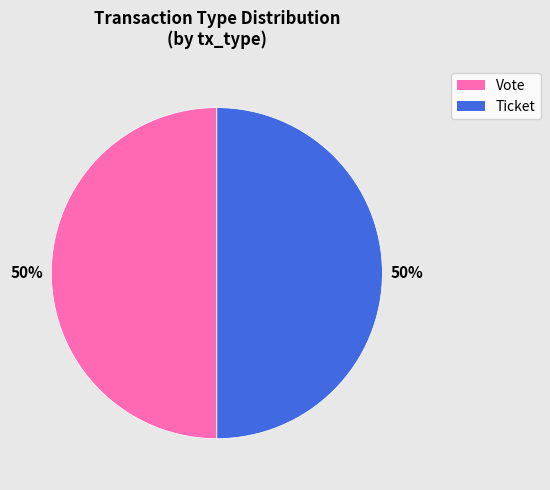

Count the number of slices in the pie.

2